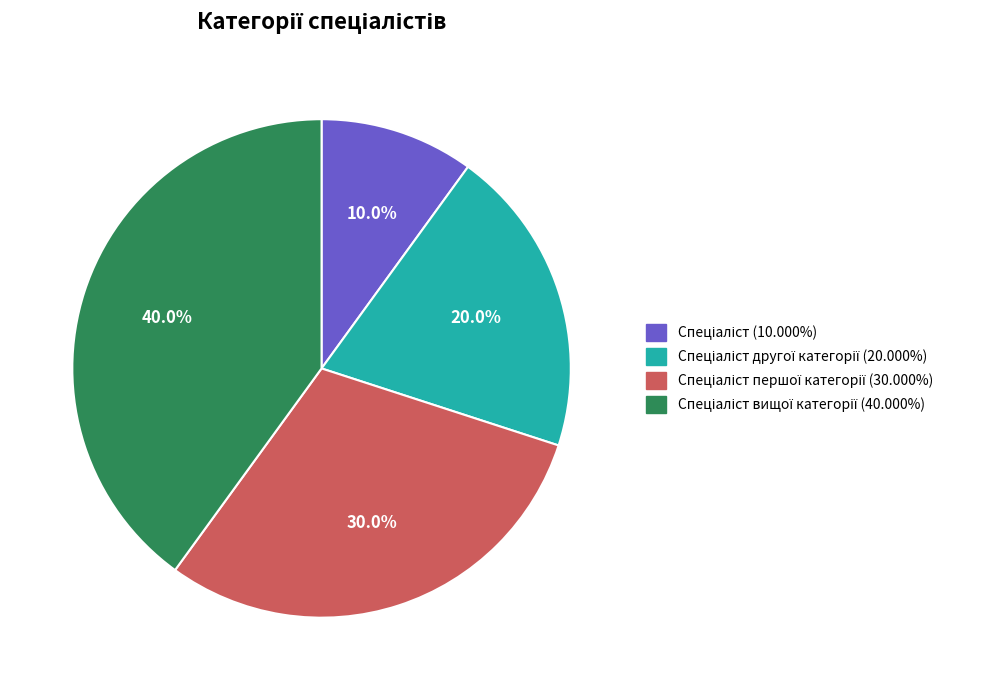

Count the number of slices in the pie.

4